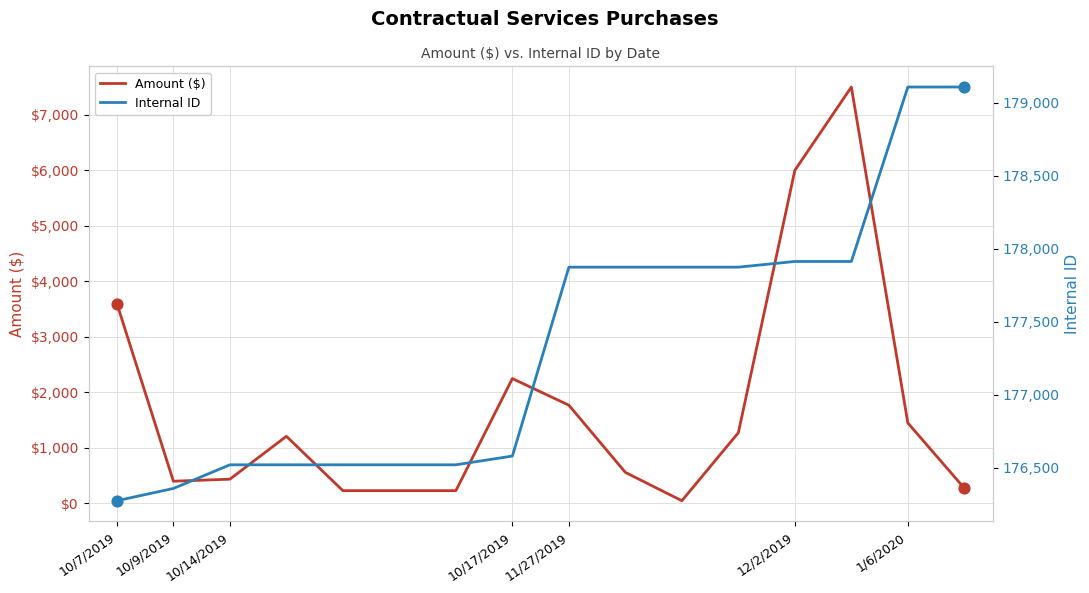

Which series contains the lowest Y value?

Amount ($)